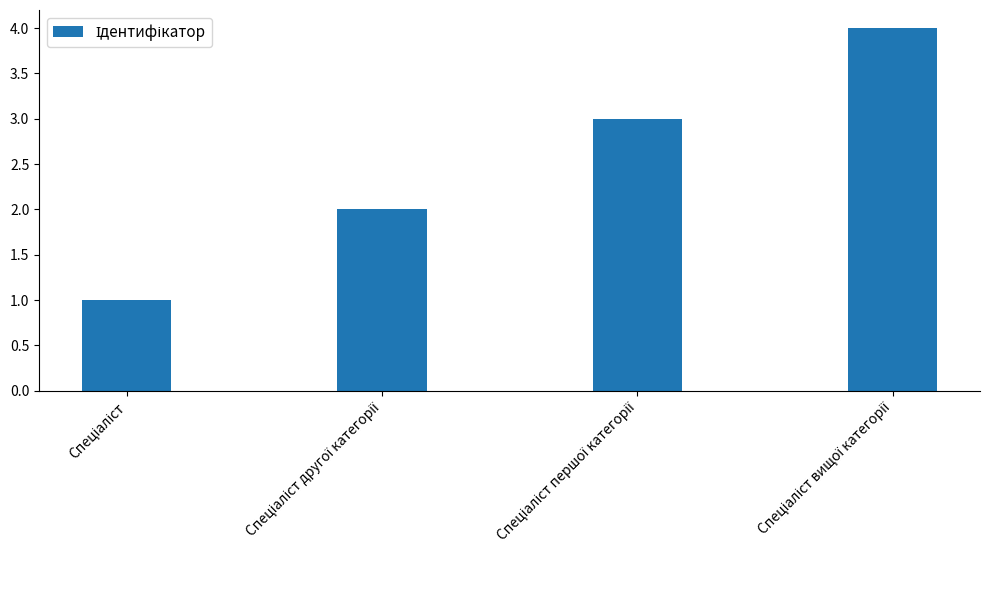

What is the difference between the maximum and minimum values?

3